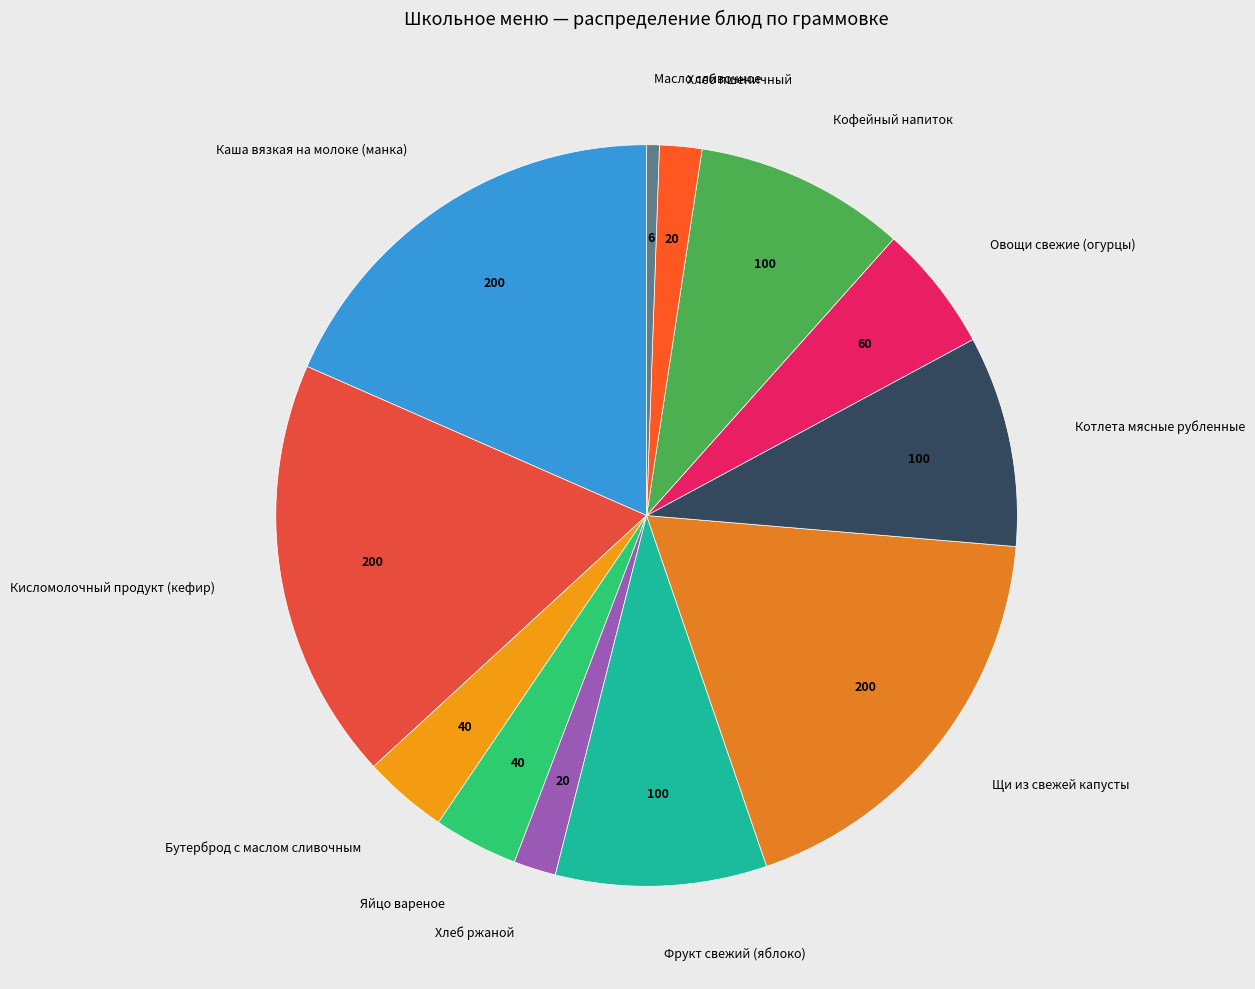

Count the number of slices in the pie.

12